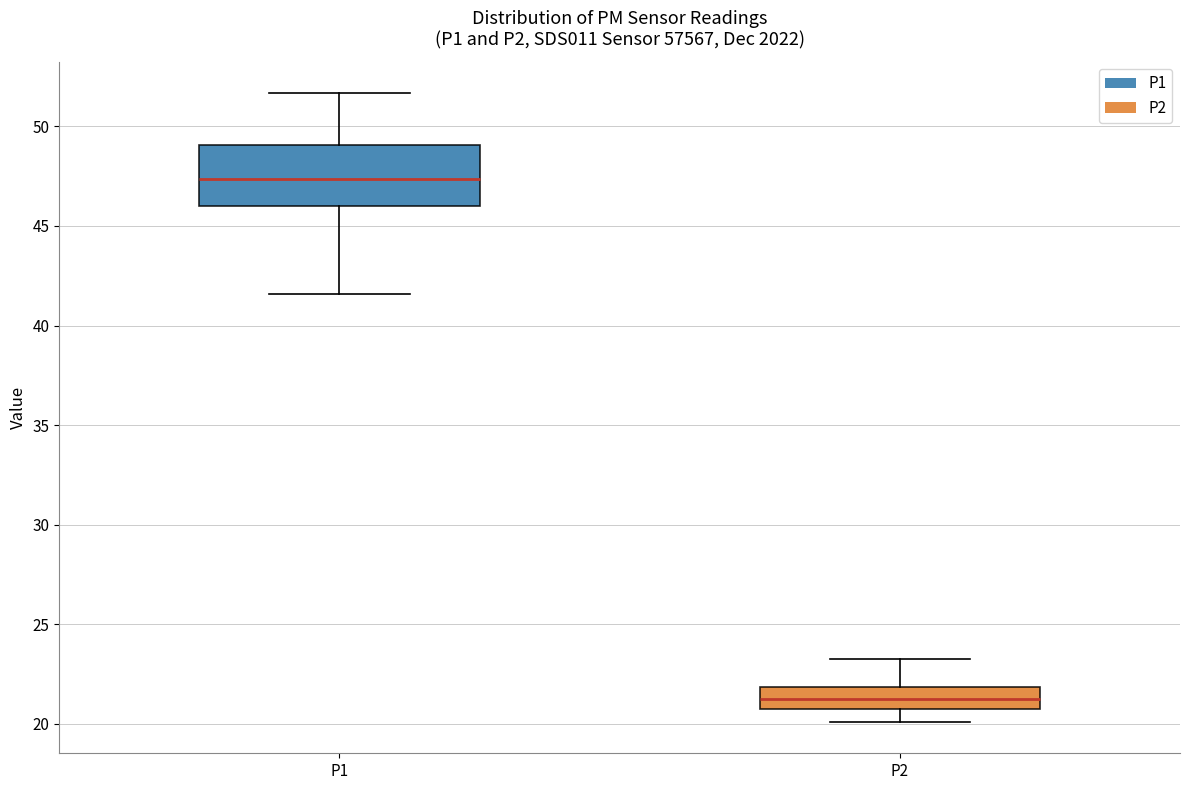

Reading left to right, transcribe this box plot: for each box, give where its median line is, the range the box spans, and where its two whiskers end, as read against the y-axis. The values are not printed on the chart, so give them approximately, as read against the axis.

P1: median 47.5, box 46.0 to 49.0, whiskers 41.5 to 51.5
P2: median 21.0, box 20.5 to 22.0, whiskers 20.0 to 23.5